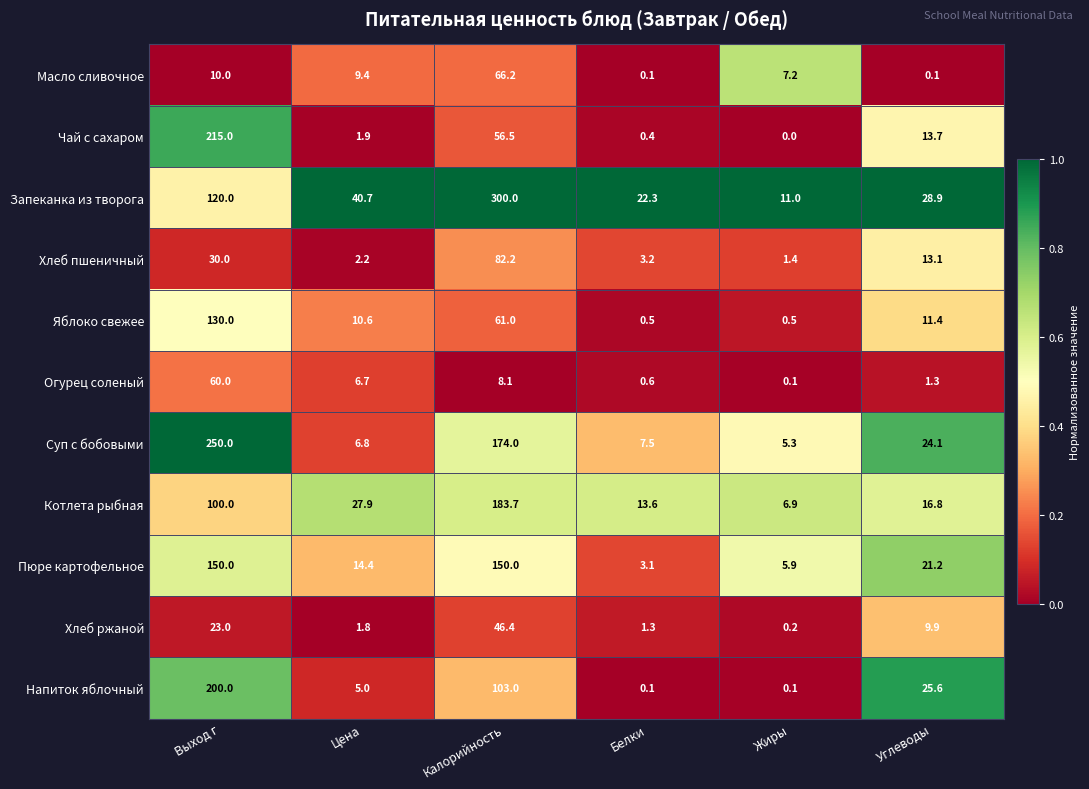

True or false: Хлеб пшеничный has a value of 2.5 at Жиры.

False